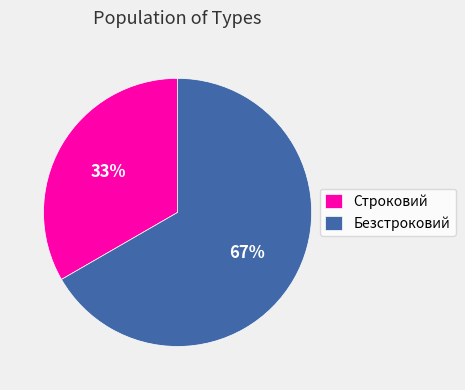

To the nearest percent, what is the average slice percentage?

50%